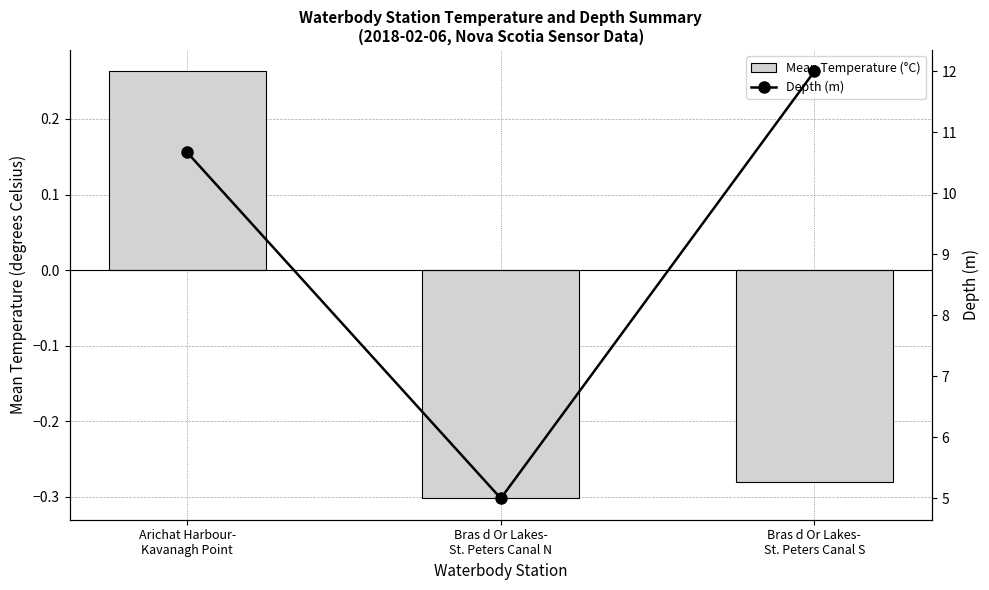

What is the difference between the Mean Temperature (°C) values at Bras d Or Lakes-
St. Peters Canal N and Arichat Harbour-
Kavanagh Point?

0.6